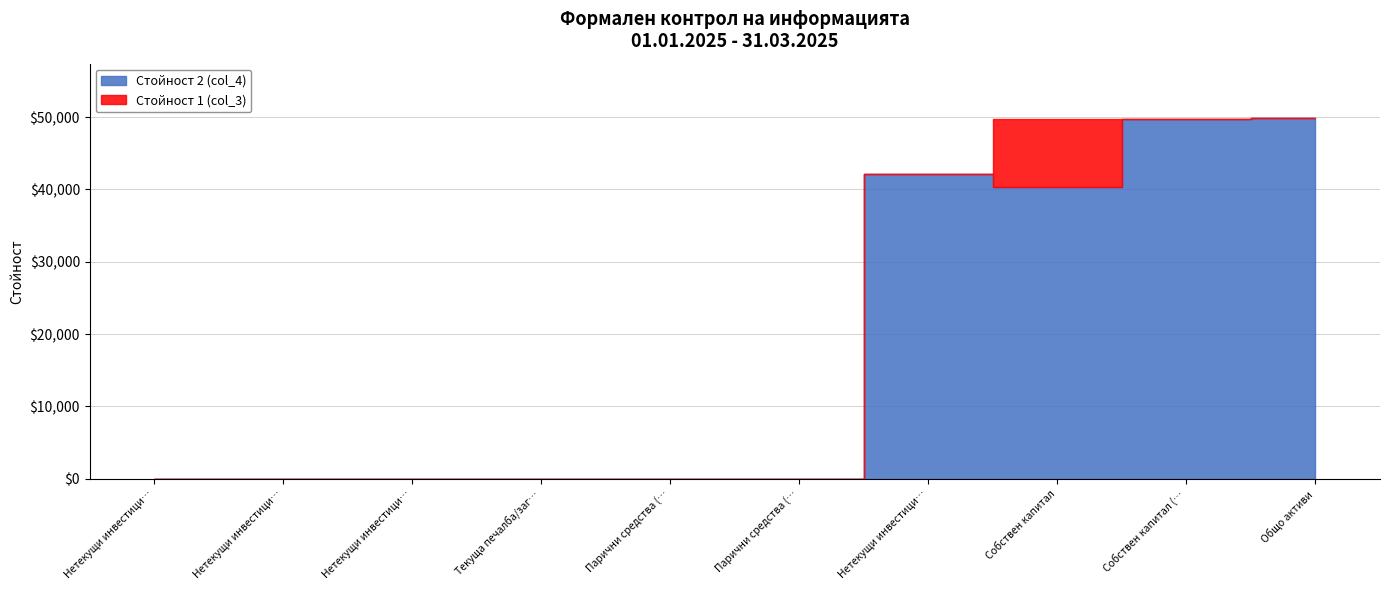

The value of Стойност 2 (col_4) at Текуща печалба/загуба is 10. True or false?

True